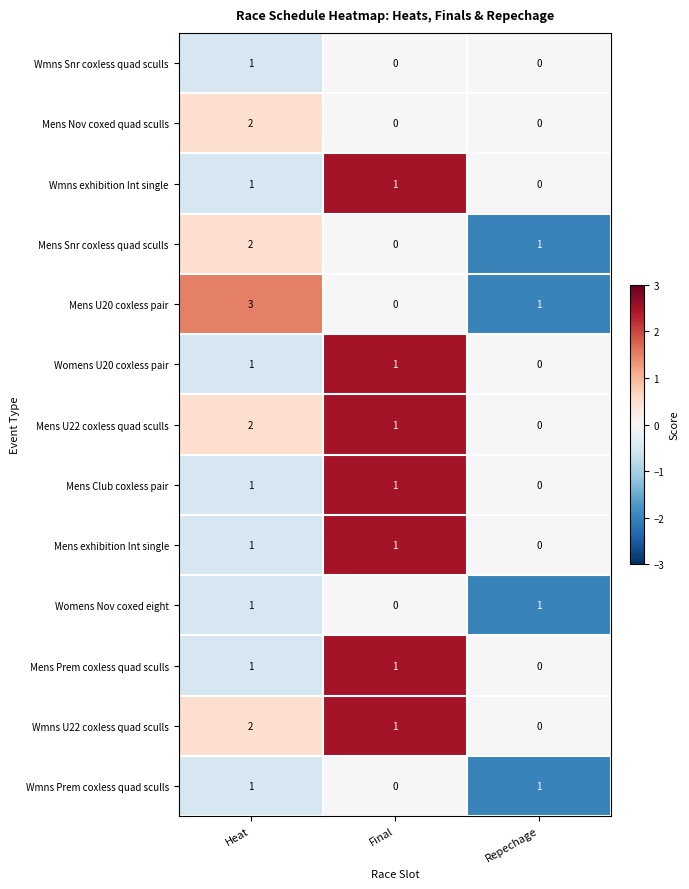

Where is Womens Nov coxed eight nearest to the value 0?

Final